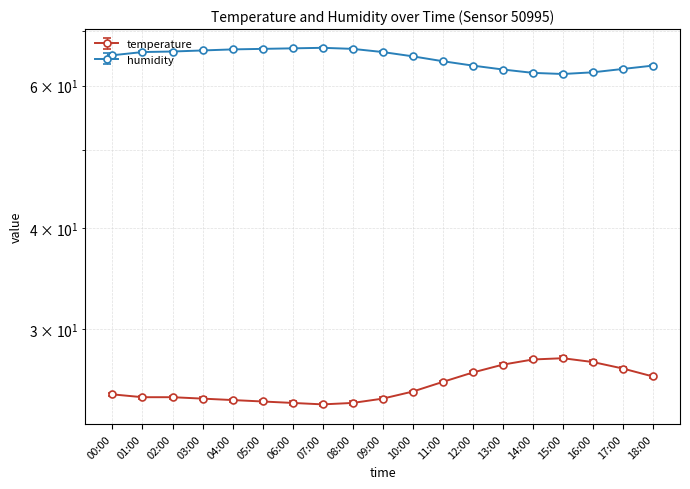

What is the difference between the second highest and minimum values in the humidity series?

4.7